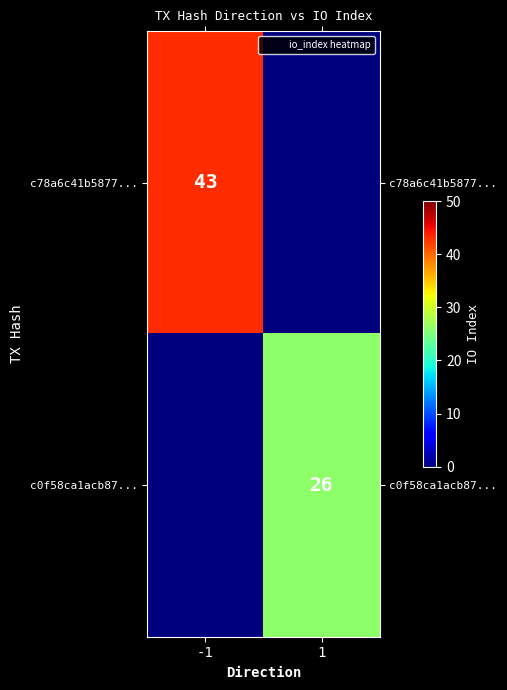

What is the greatest value displayed?

43